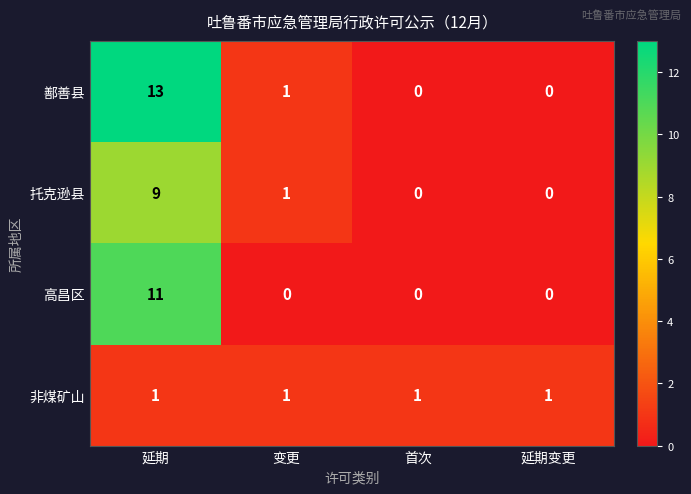

Rank the series at 延期 from highest to lowest value.

鄯善县, 高昌区, 托克逊县, 非煤矿山